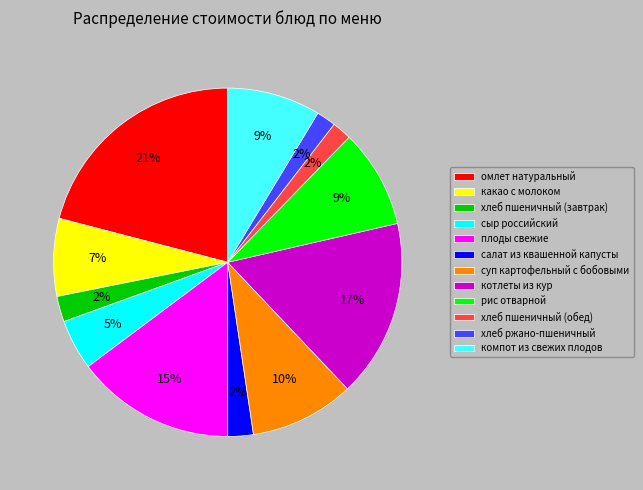

Which slice is the largest?

омлет натуральный